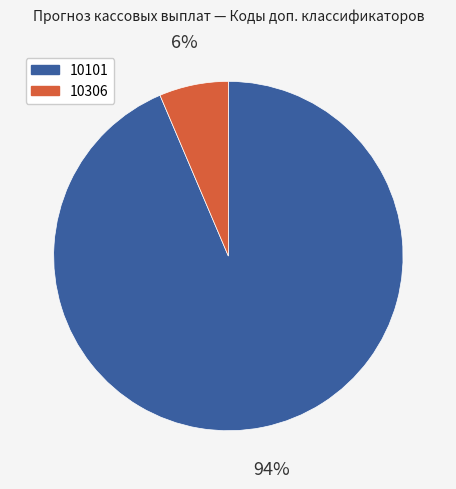

Count the number of slices in the pie.

2